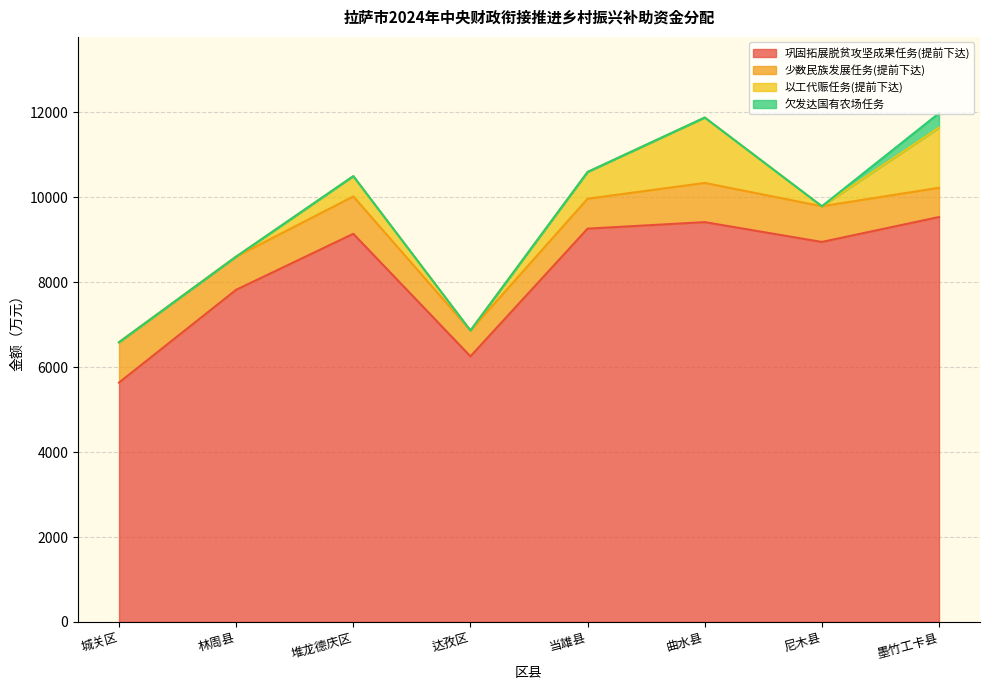

At which category is the sum across all series the highest?

墨竹工卡县